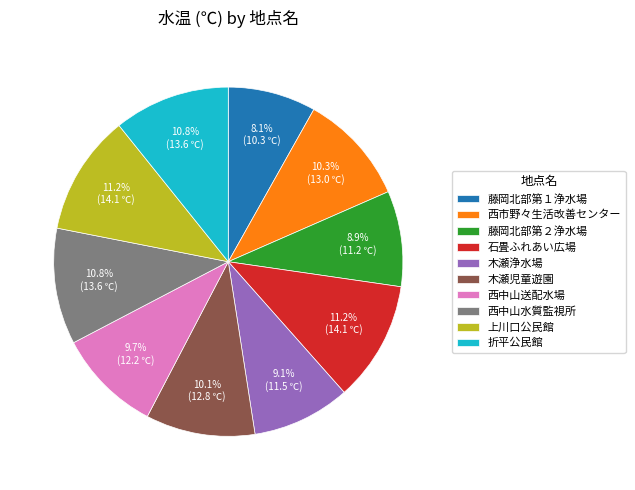

What is the smallest slice in the pie chart?

藤岡北部第１浄水場